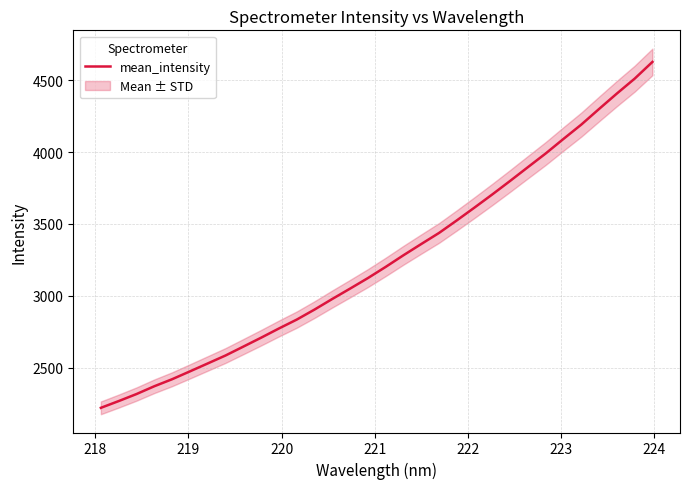

What is the minimum value for mean_intensity?

2221.5